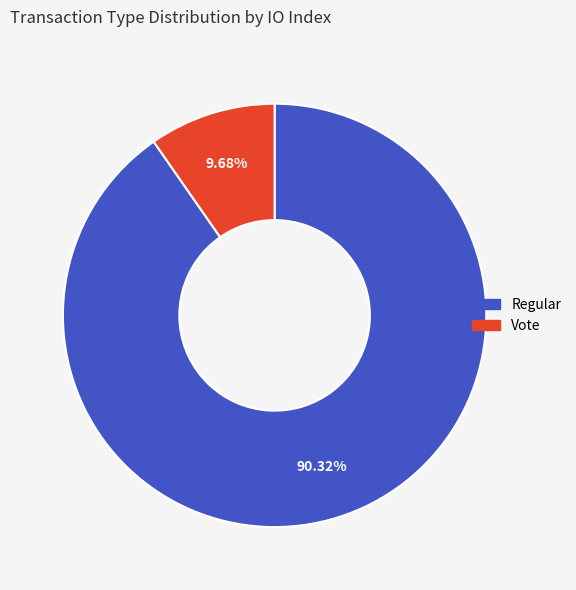

How many segments does this pie chart have?

2